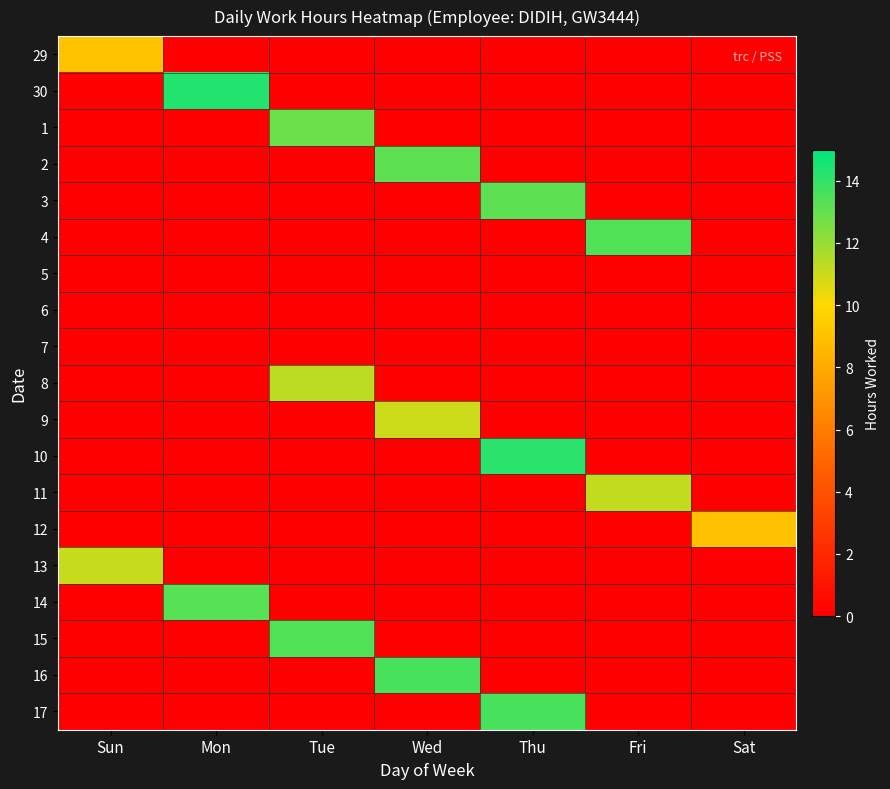

List the labels in order of 7 value, smallest first.

Sun, Mon, Tue, Wed, Thu, Fri, Sat